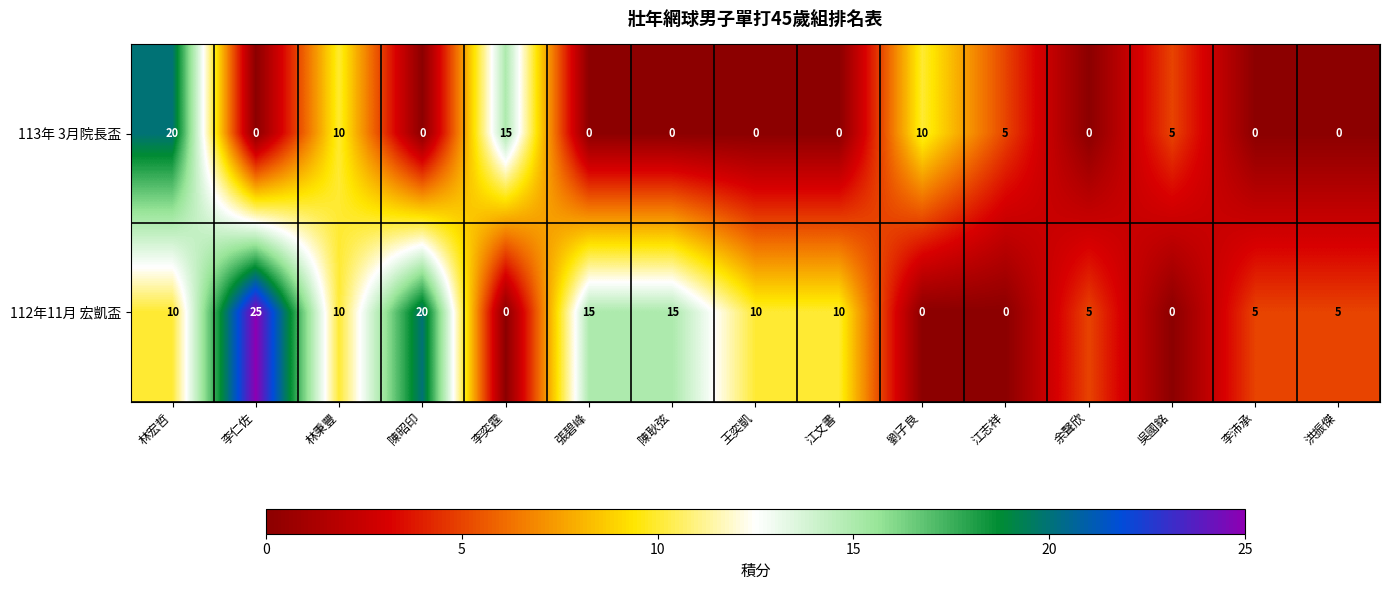

Count the number of categories in the chart.

15